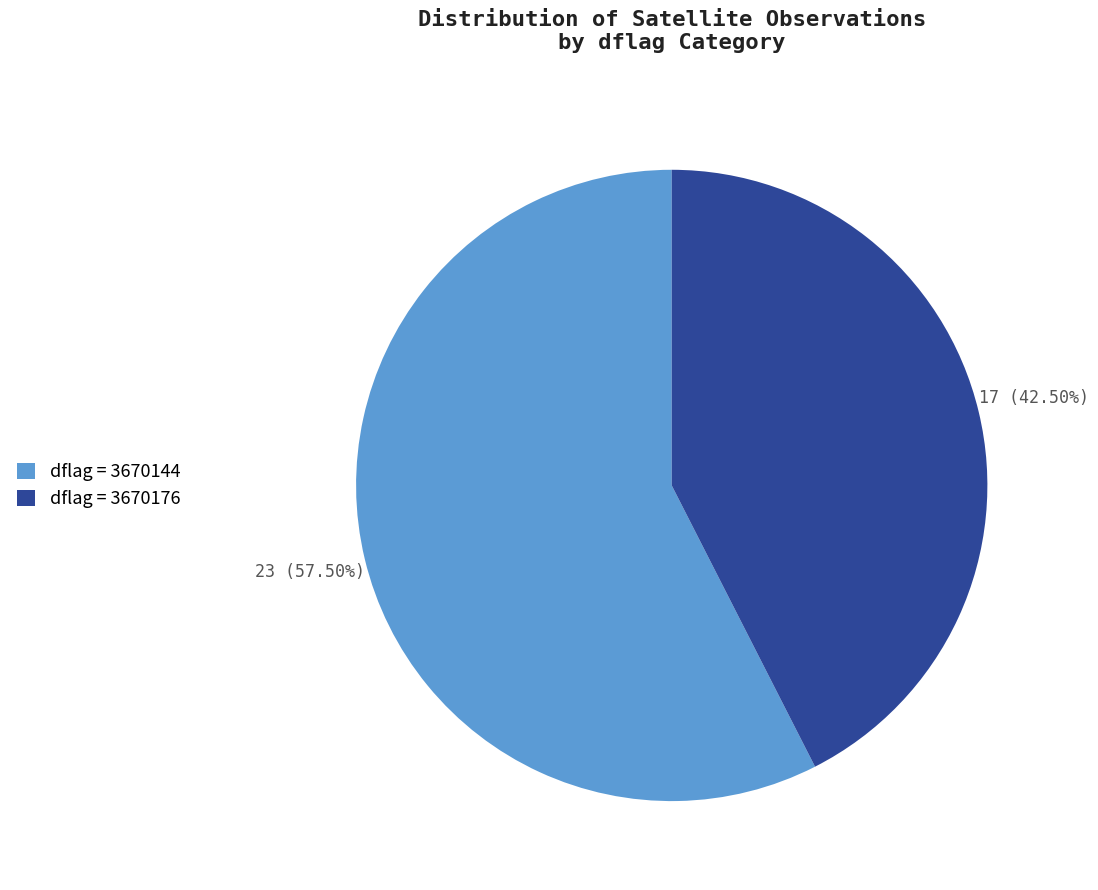

Rank the categories by value from lowest to highest.

dflag = 3670176, dflag = 3670144